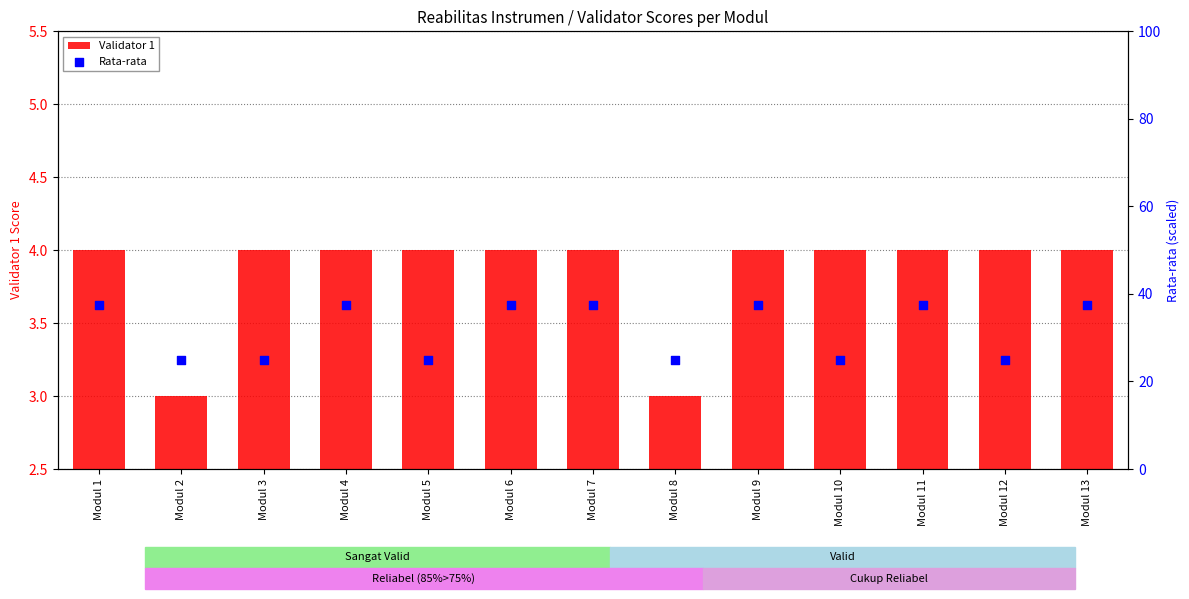

Which series contains the highest Y value?

Rata-rata